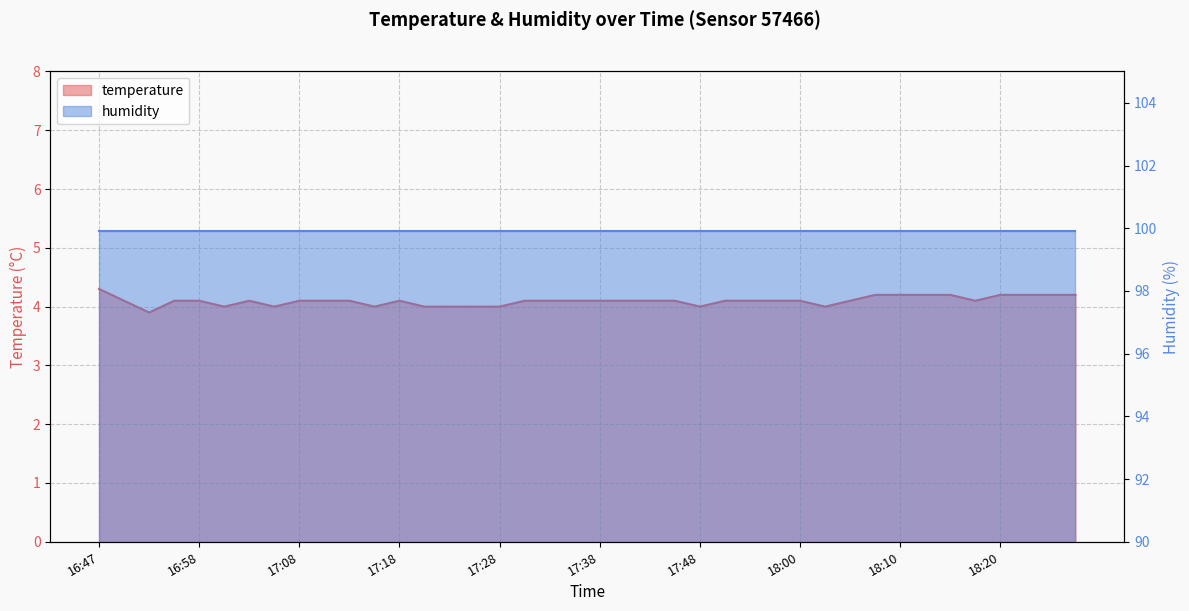

Which label corresponds to the smallest value in the chart?

16:53